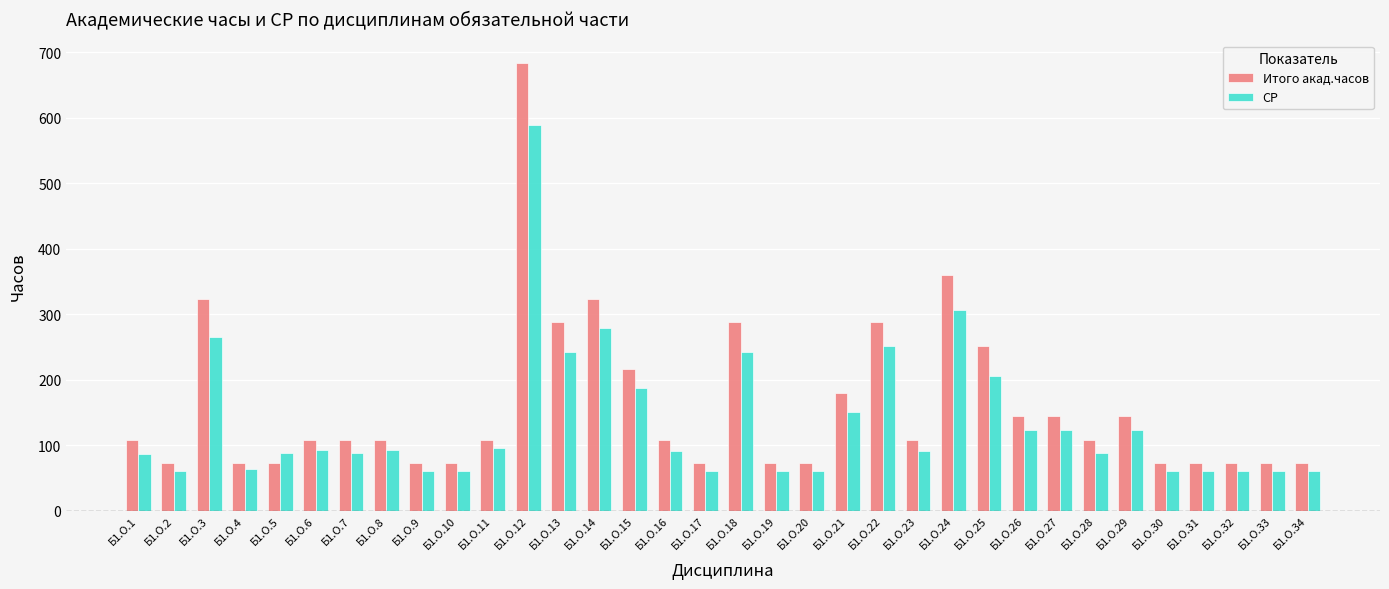

What is the difference between the maximum and minimum values in the Итого акад.часов series?

612